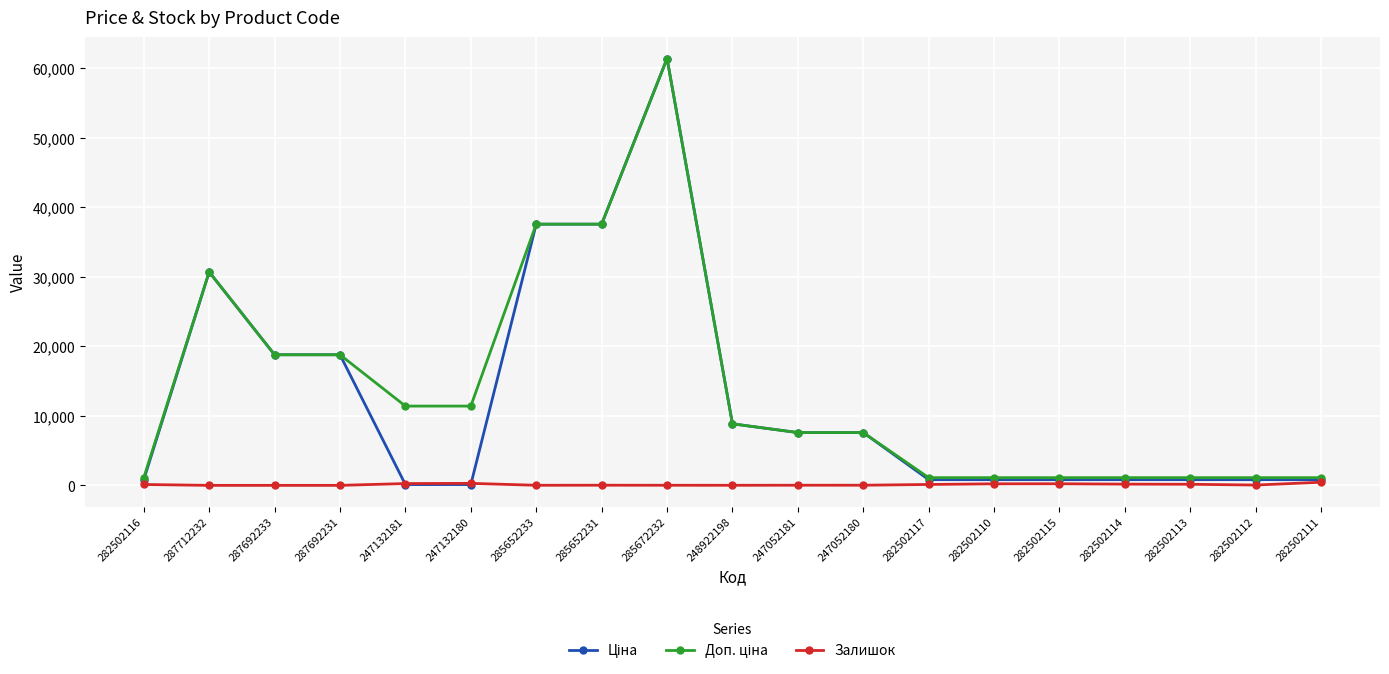

At which category is the sum across all series the highest?

285672232